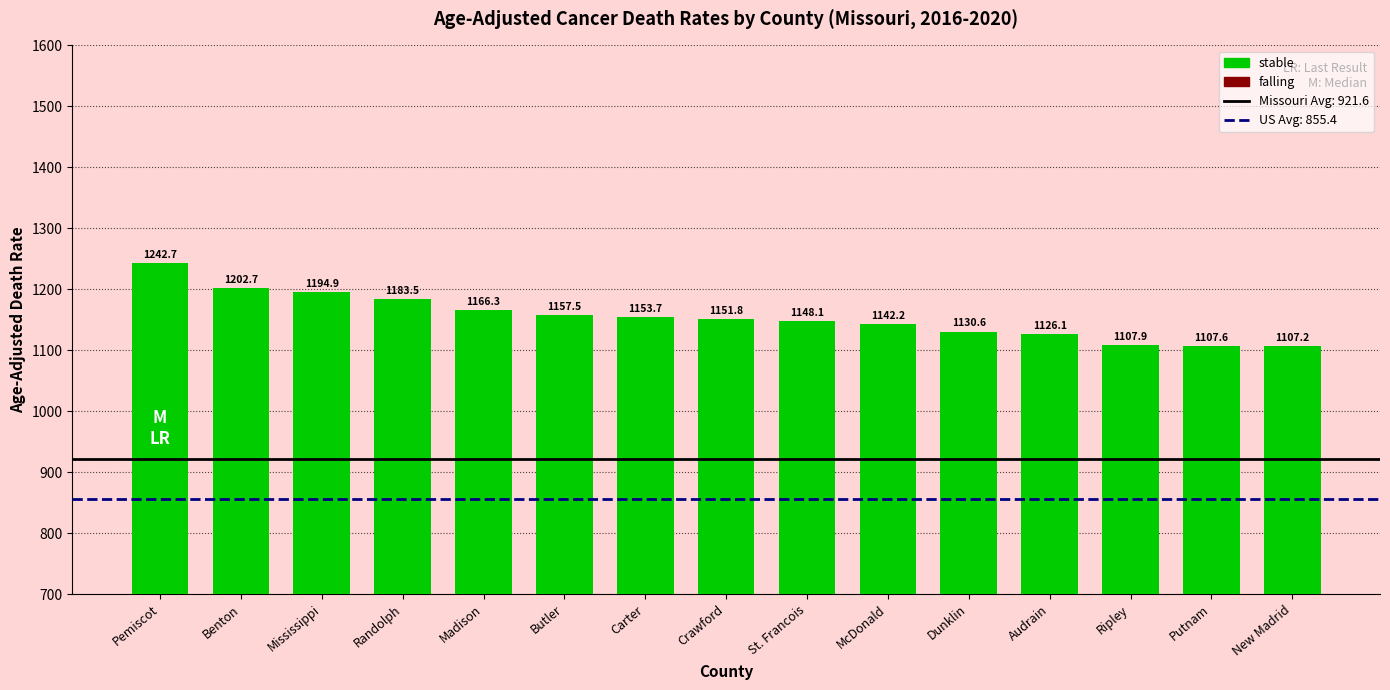

What is the greatest value displayed?

1242.7